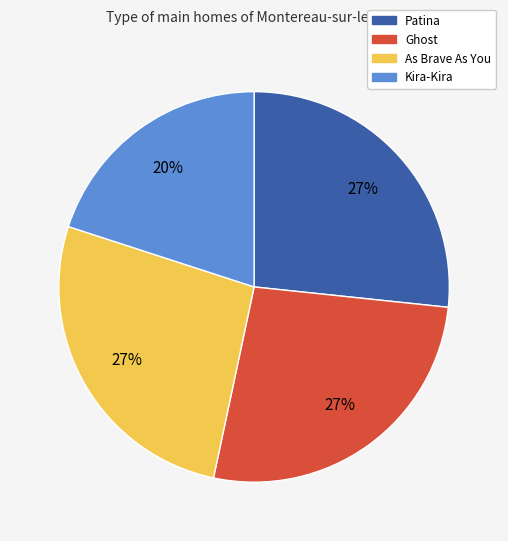

Is the sum of Kira-Kira and Ghost greater than half?

No